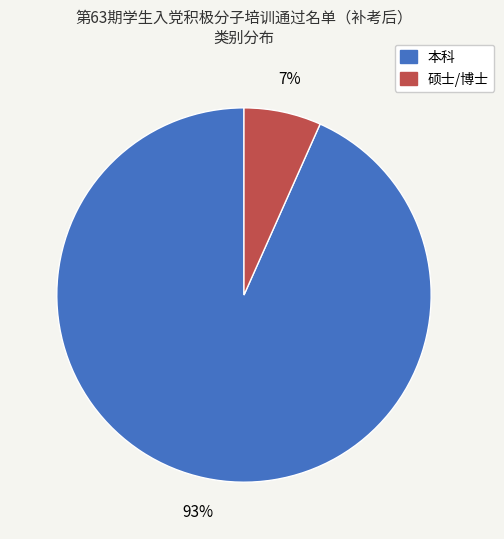

How many slices are in this pie chart?

2